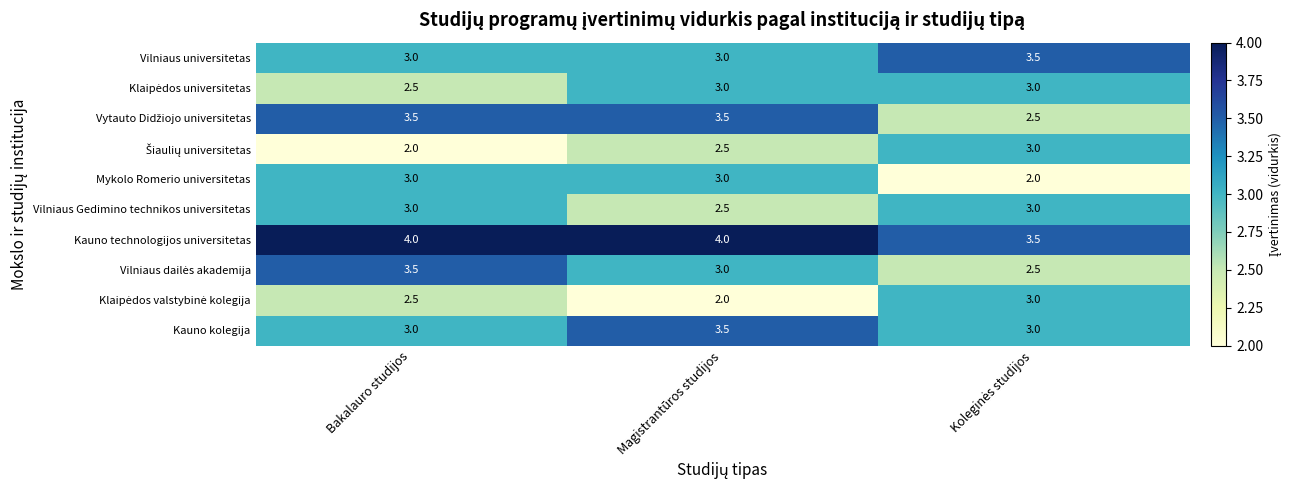

Which series has the largest total across all categories?

Kauno technologijos universitetas